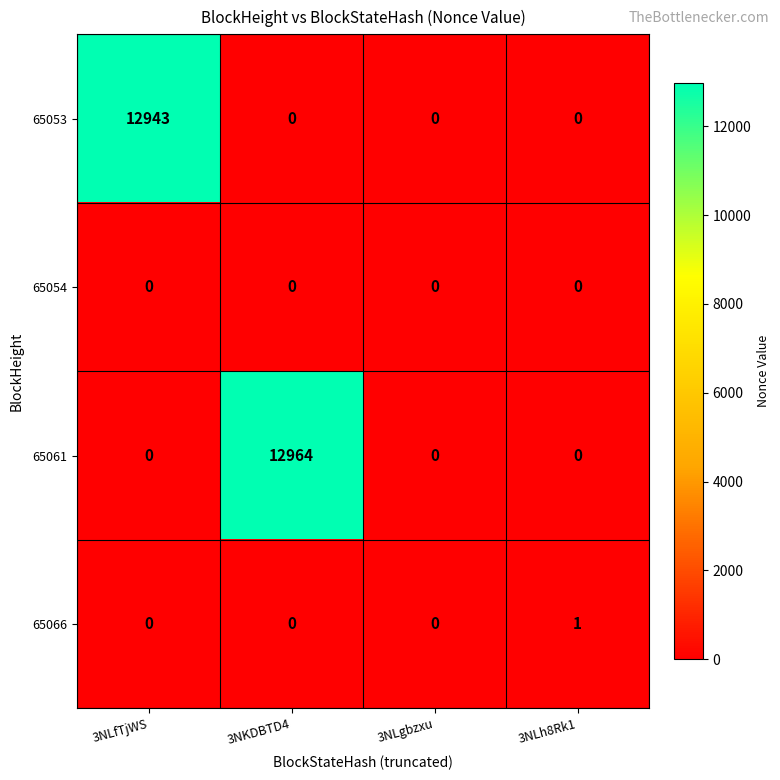

How many categories are shown in the chart?

4